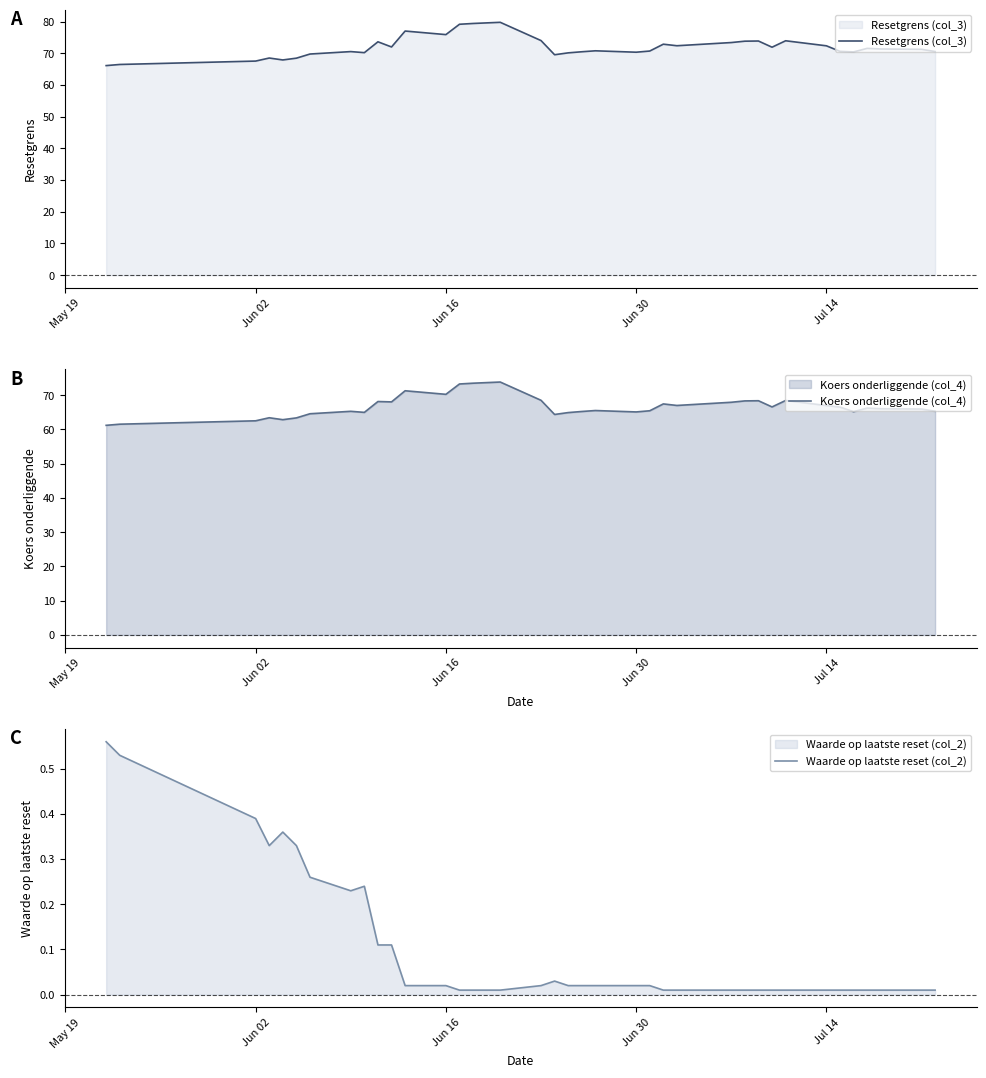

Is it true that Resetgrens (col_3) equals 67.5 at Jun 02?

True